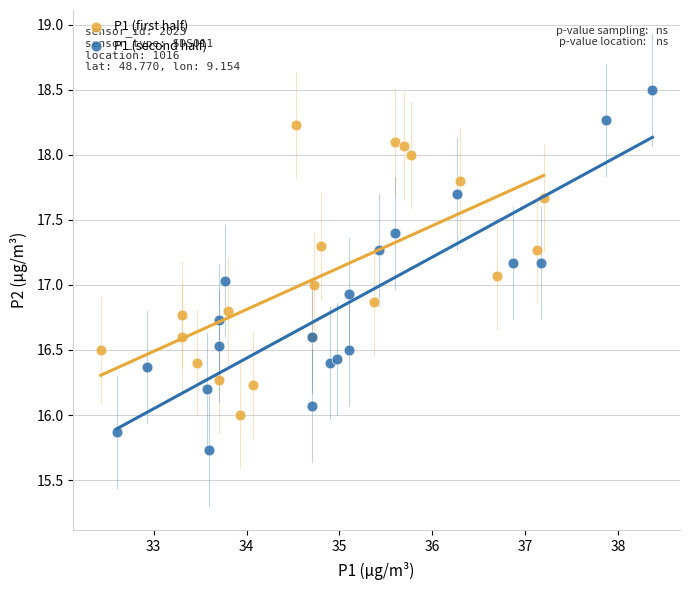

Which series contains the lowest Y value?

P1 (second half)